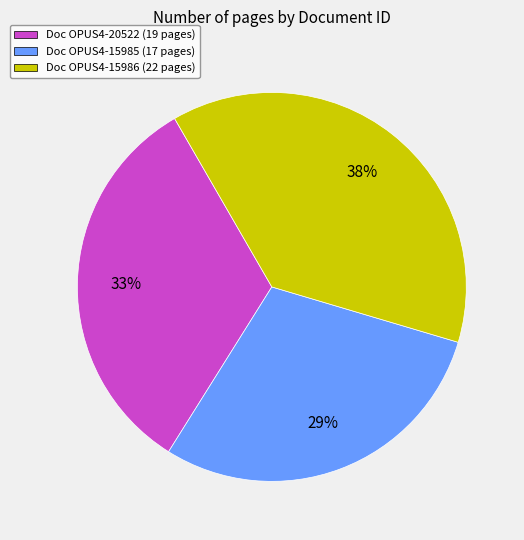

To the nearest percent, what is the difference between the largest and smallest slice percentages?

9%